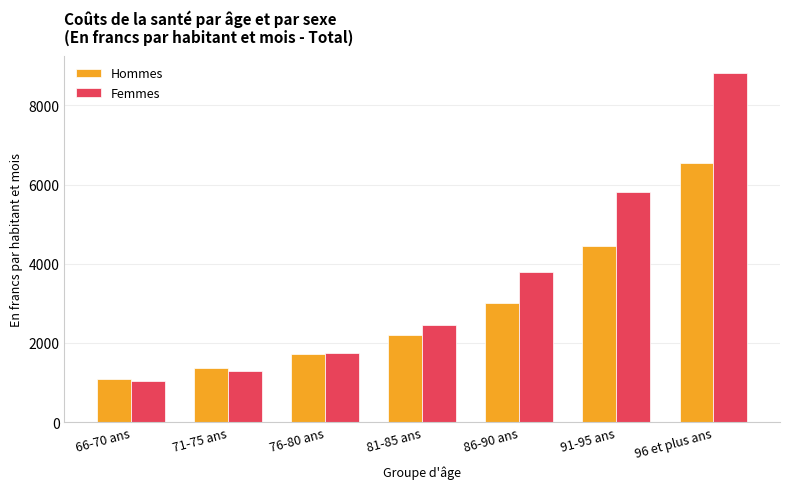

What is the average value of the Femmes series?

3566.4